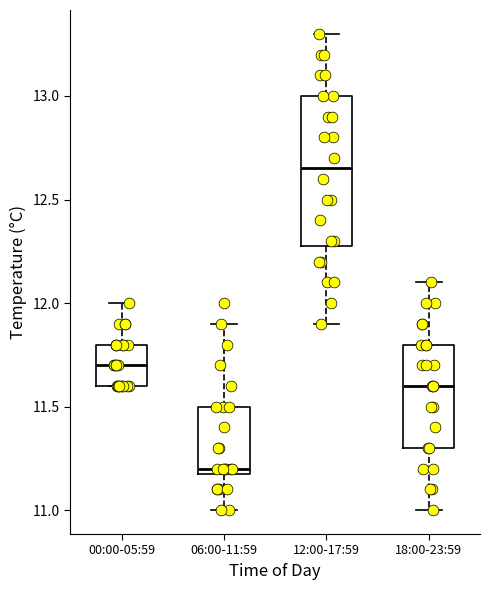

Which box is the tallest, from its lower edge to its upper edge?

12:00-17:59